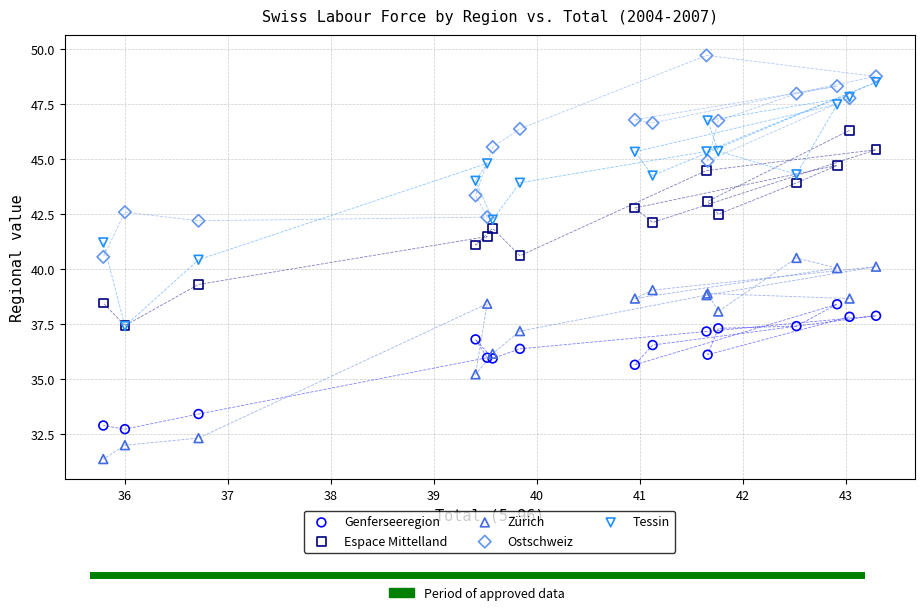

Which series has the widest spread of Y values?

Tessin